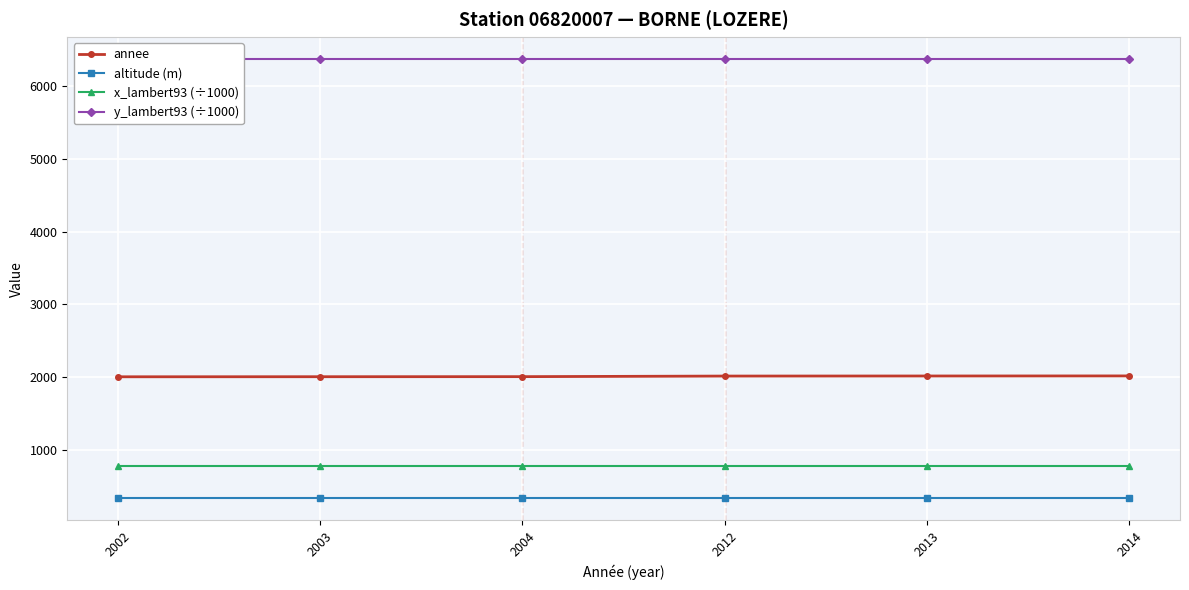

What is the sum of all altitude (m) values?

1986.0